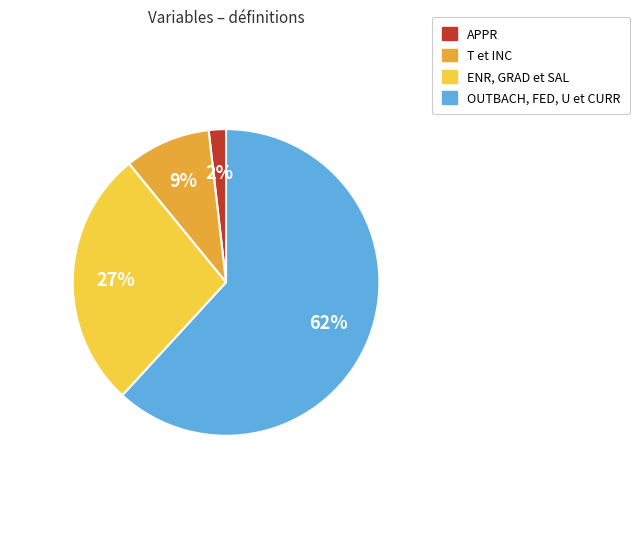

To the nearest percent, what portion does T et INC represent?

9%